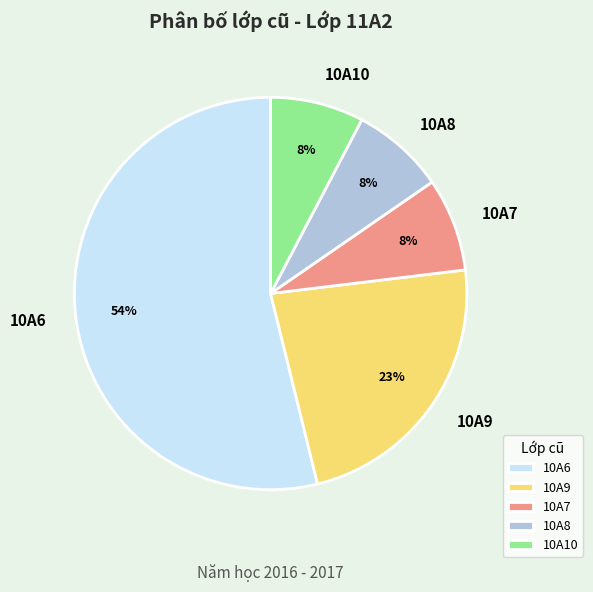

To the nearest percent, what is the combined percentage of 10A9 and 10A10?

31%